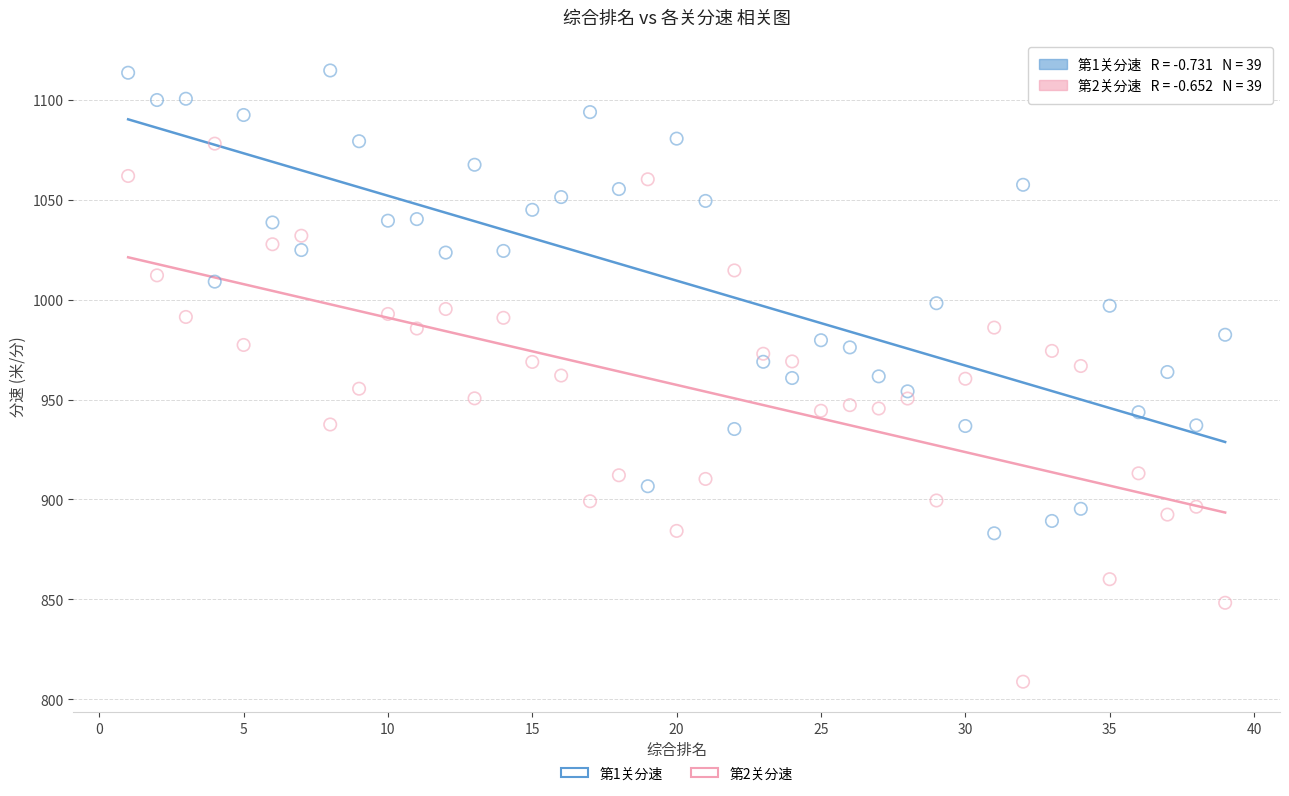

Which series has the largest Y range (max minus min)?

第2关分速